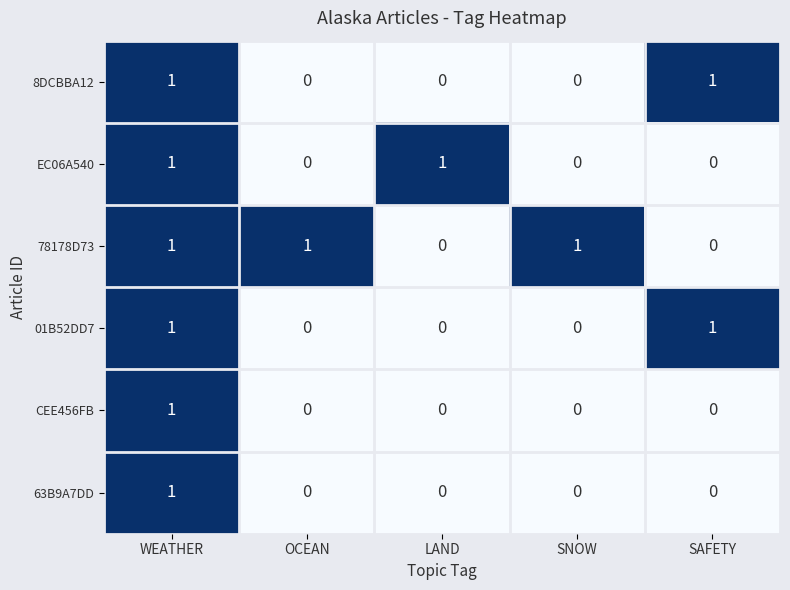

Count the 01B52DD7 values in the range 0 to 1.

5